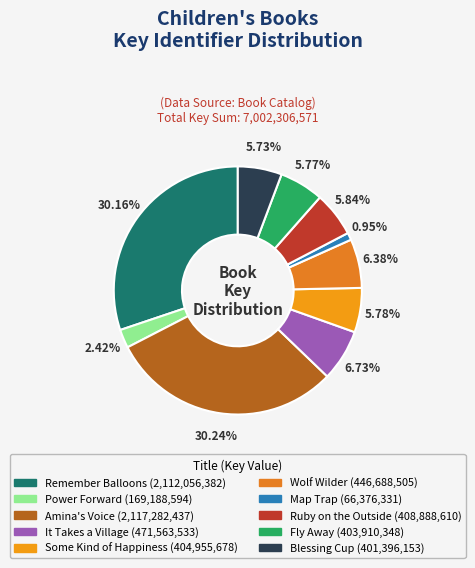

How many segments does this pie chart have?

10